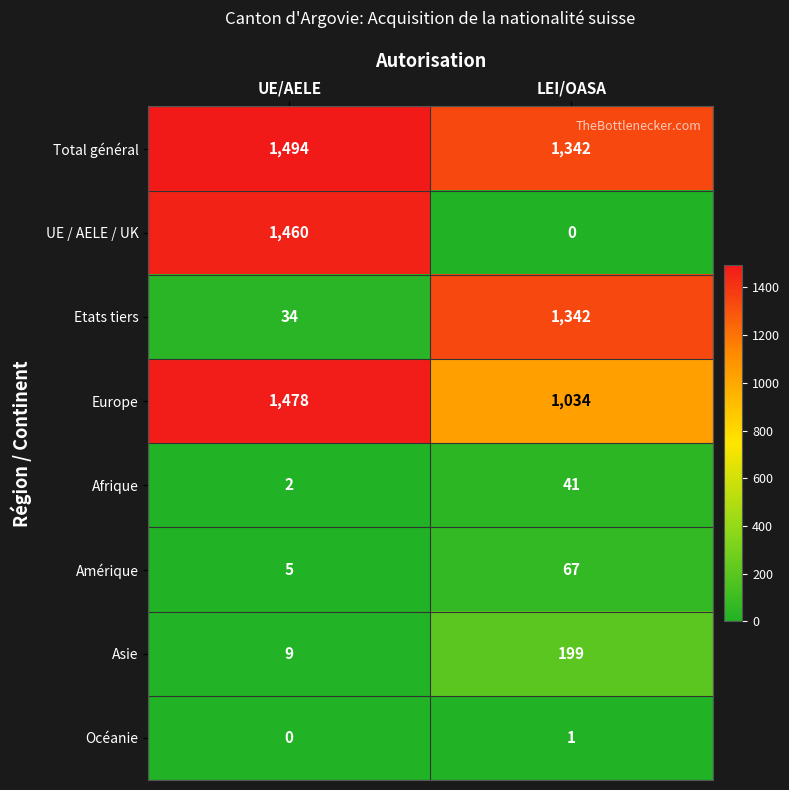

At which label is Etats tiers closest to 688?

UE/AELE